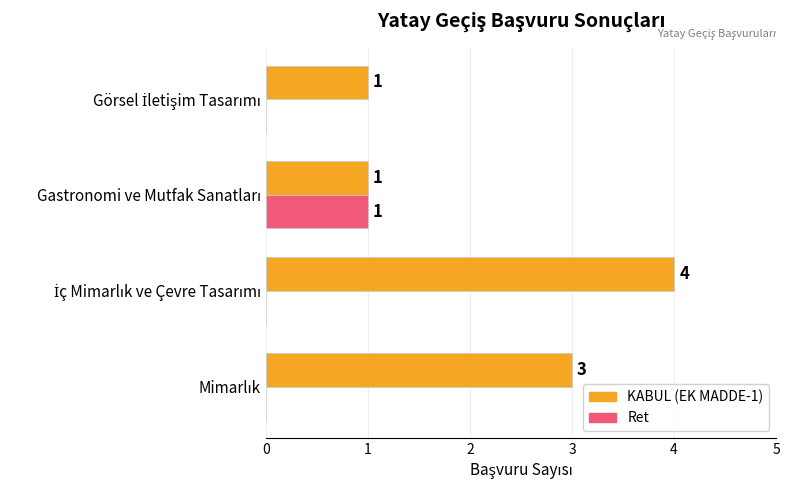

What is the greatest value displayed?

4